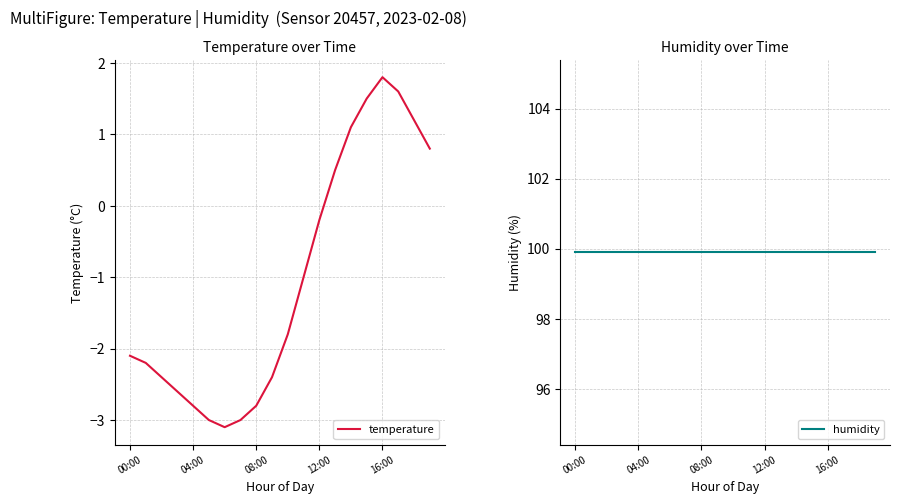

What are all the series names shown in the legend?

temperature, humidity